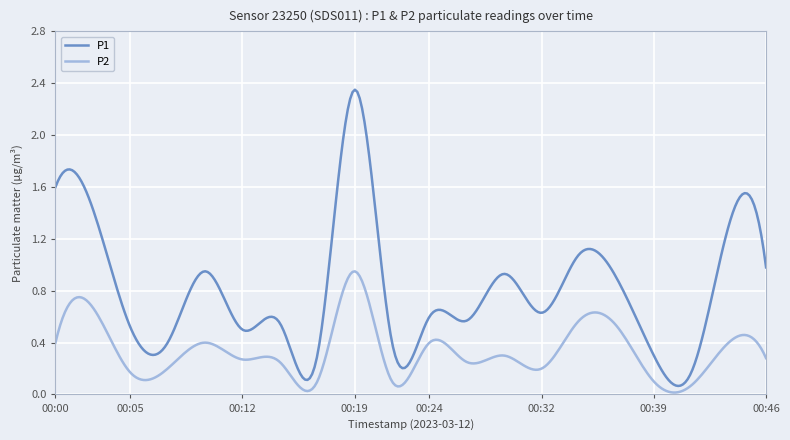

Does the chart display data point markers on the line(s)?

No